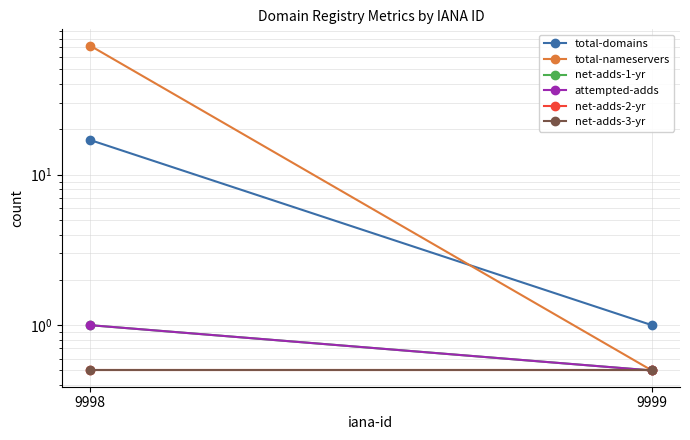

Reading right to left, what are all the values shown in this chart?

total-domains: 1.0	17.0
total-nameservers: 0.5	72.0
net-adds-1-yr: 0.5	1.0
attempted-adds: 0.5	1.0
net-adds-2-yr: 0.5	0.5
net-adds-3-yr: 0.5	0.5